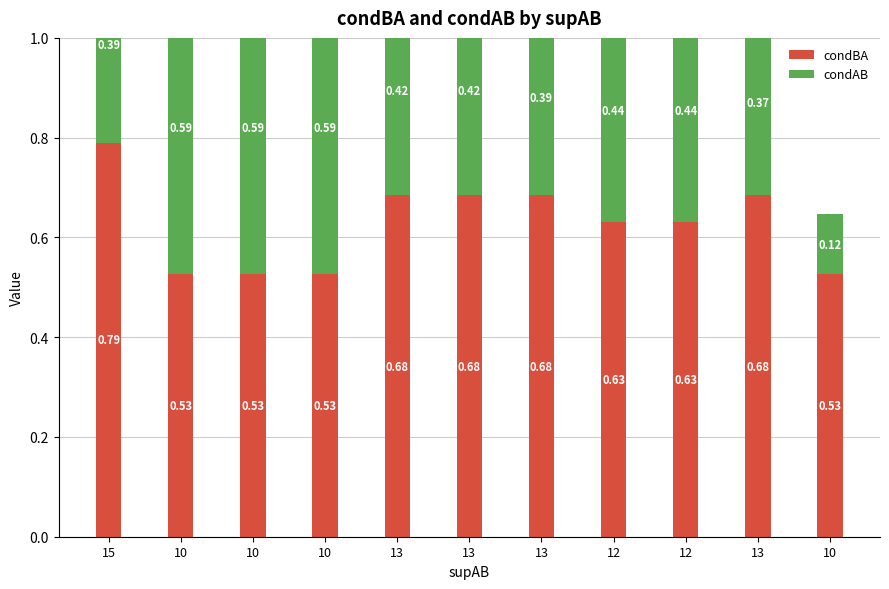

How many bars are there in each group?

2